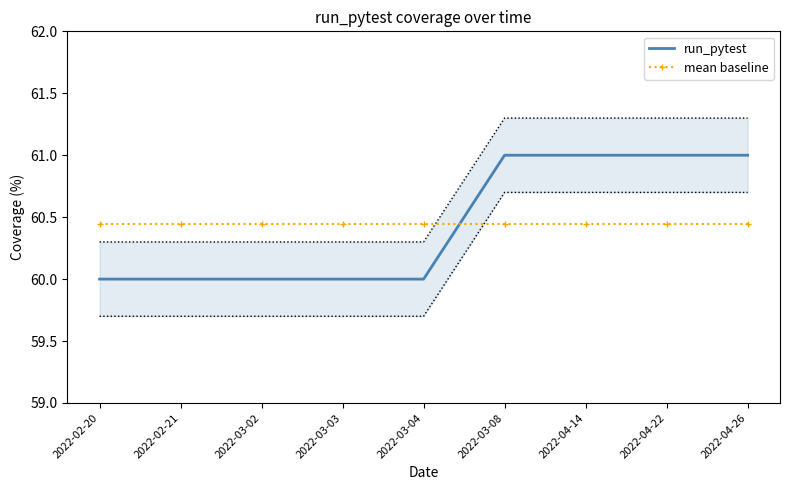

Between 2022-02-20 and 2022-03-03, which series saw the biggest shift?

run_pytest